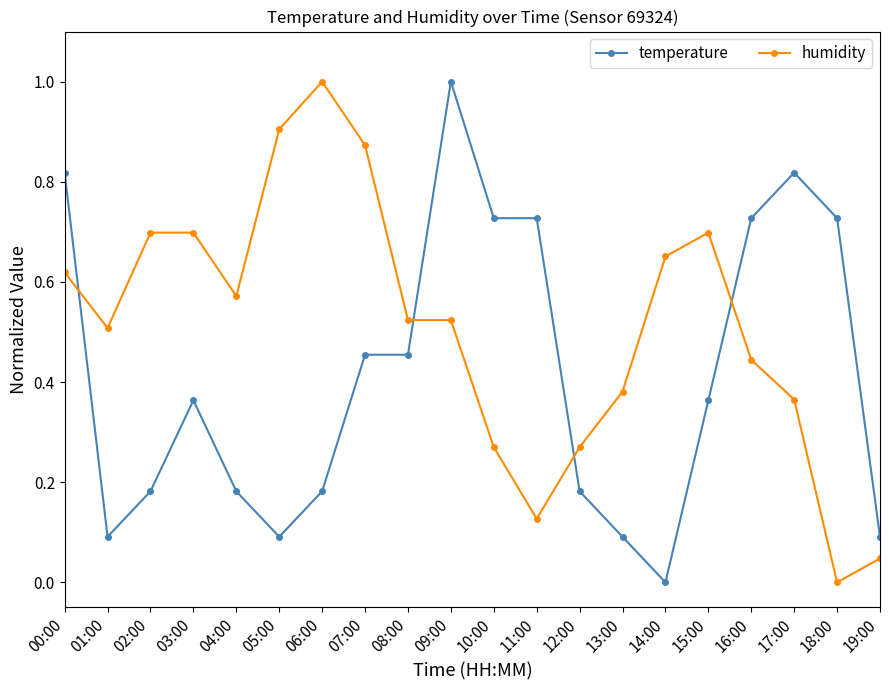

What is the sum of the humidity values at 17:00 and 05:00?

1.3